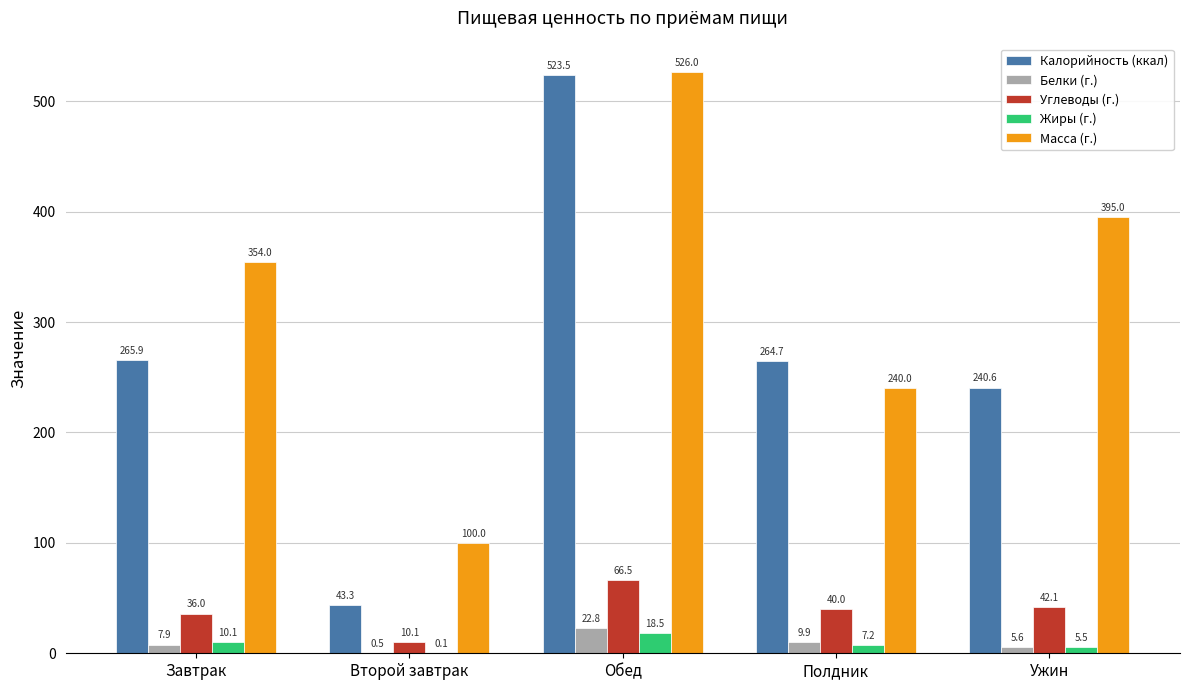

The value of Калорийность (ккал) at Обед is 523.5. True or false?

True